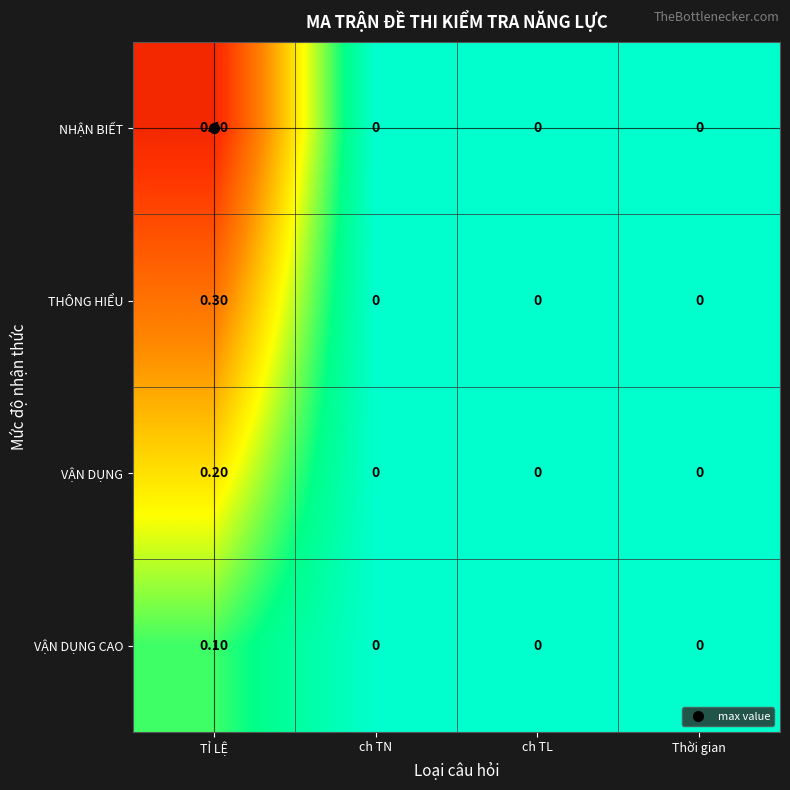

Which category has the highest value in the THÔNG HIỂU series?

TỈ LỆ